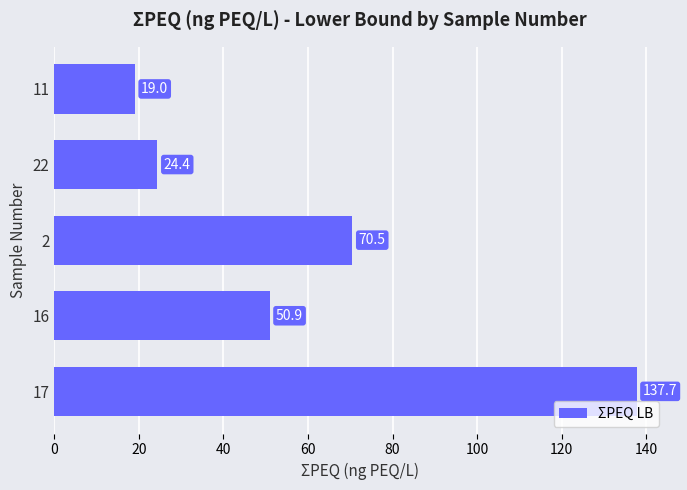

What is the average value?

60.5